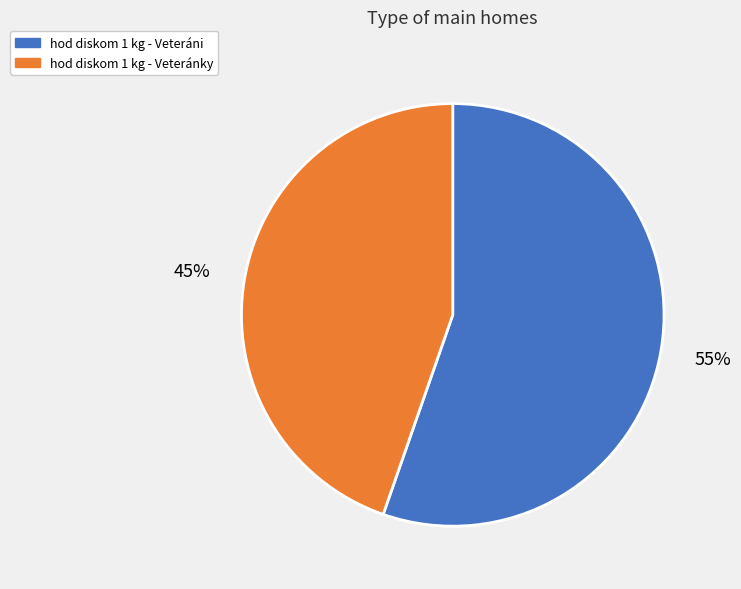

To the nearest percent, what portion does hod diskom 1 kg - Veteráni represent?

55%